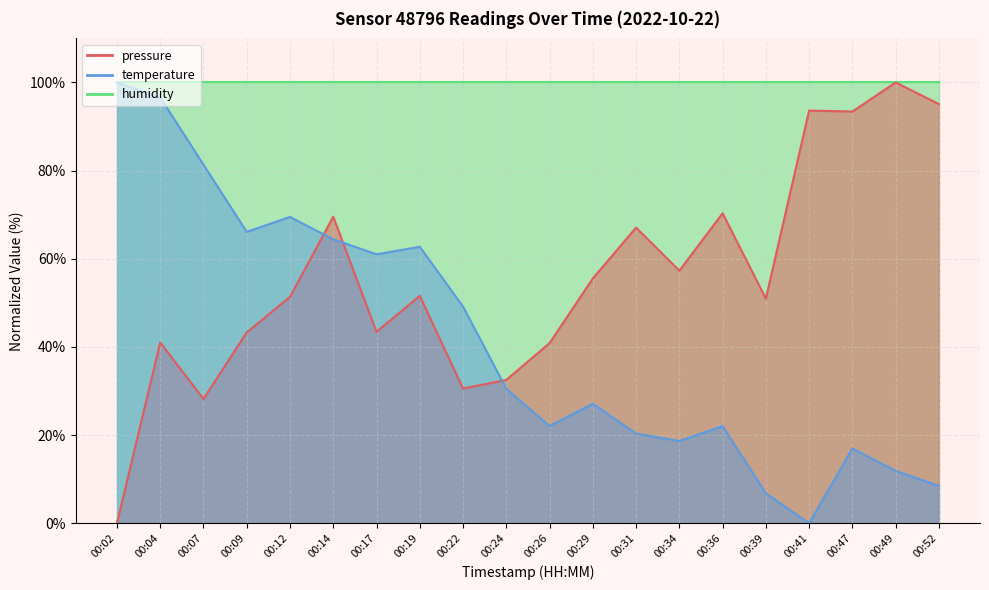

Which has a higher value, 00:07 or 00:29?

00:29